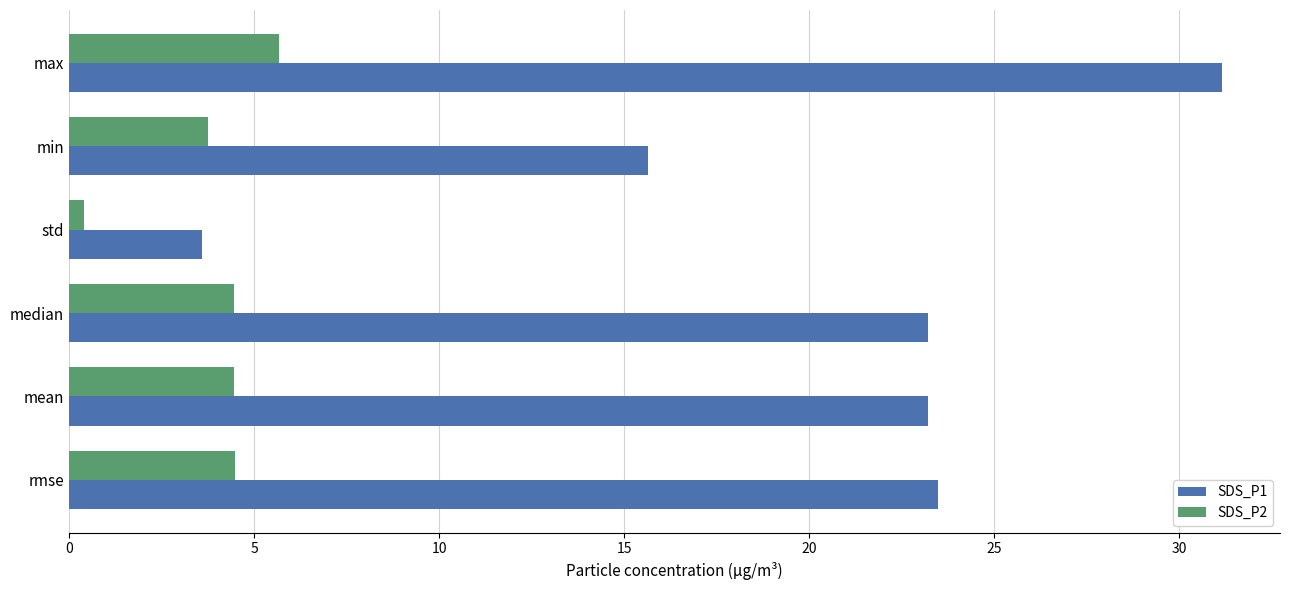

Which category has the lowest value across all series?

std